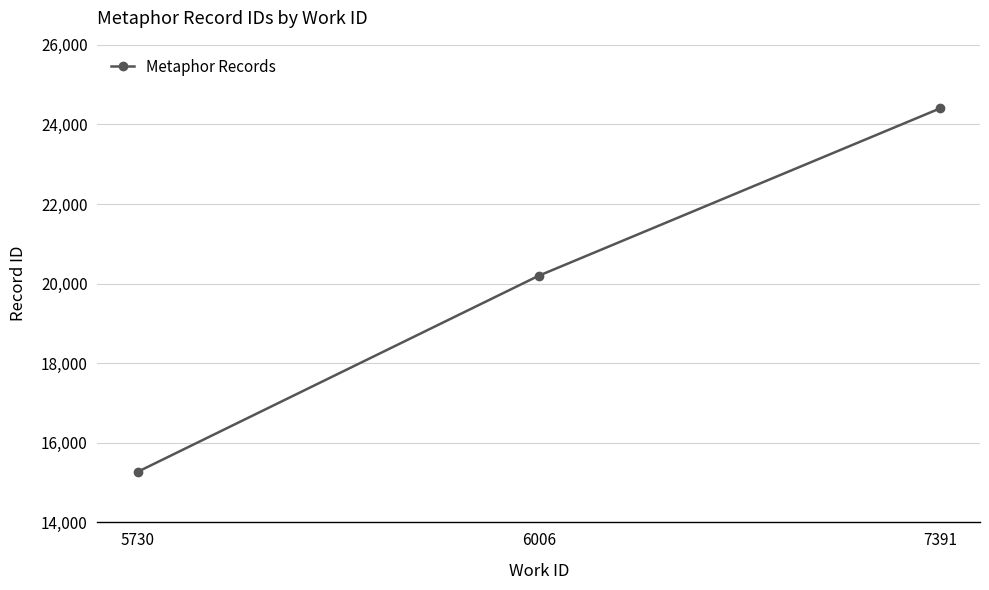

What is the value of the 3rd point from the left?

24401